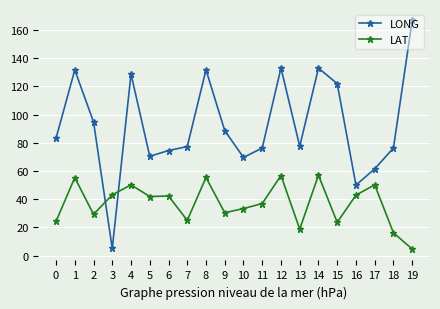

Is it true that LONG equals 68.6 at 12?

False